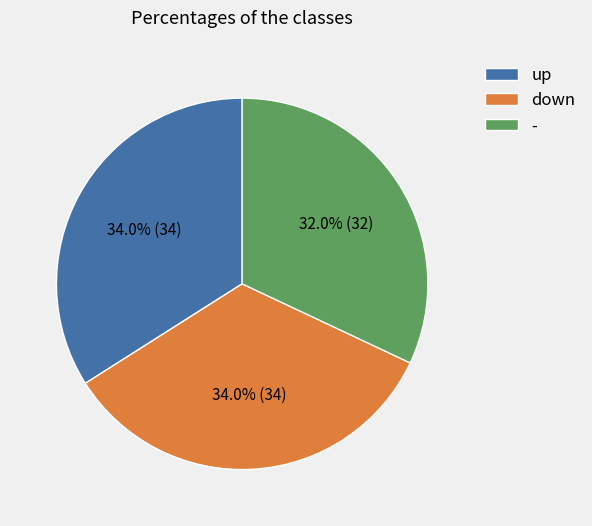

Which category has the smallest portion of the pie?

-